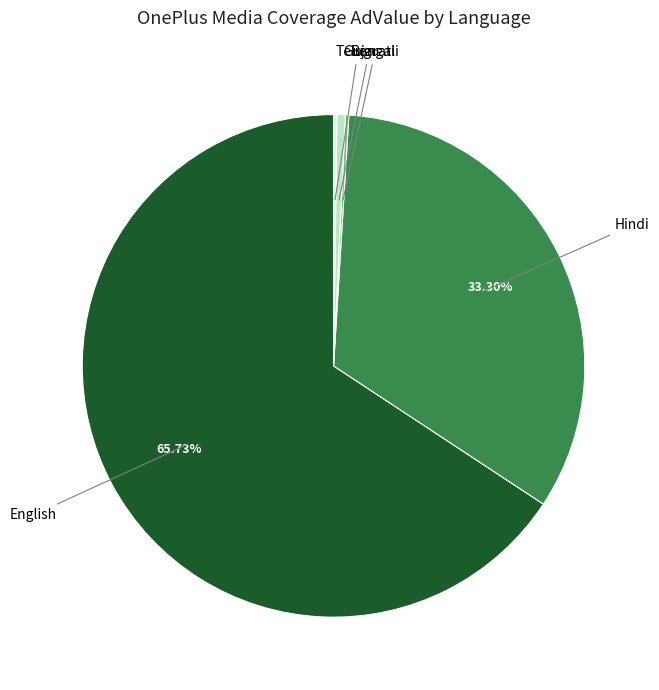

To the nearest percent, what is the average slice percentage?

20%